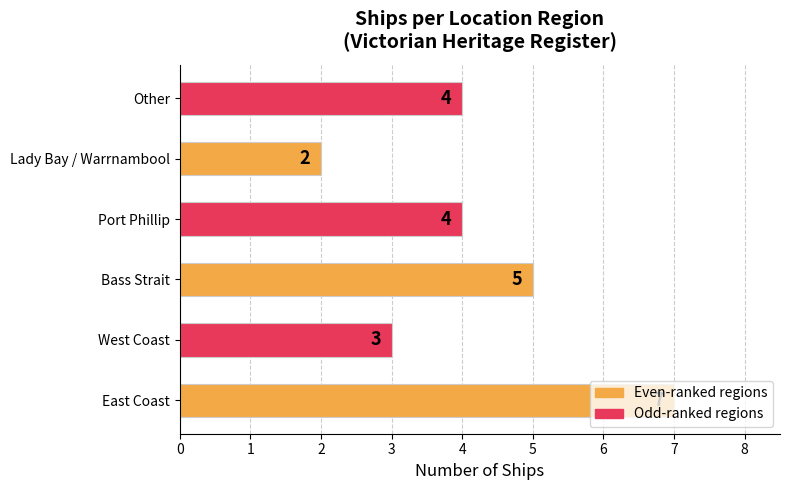

How many values are between 3 and 5?

4